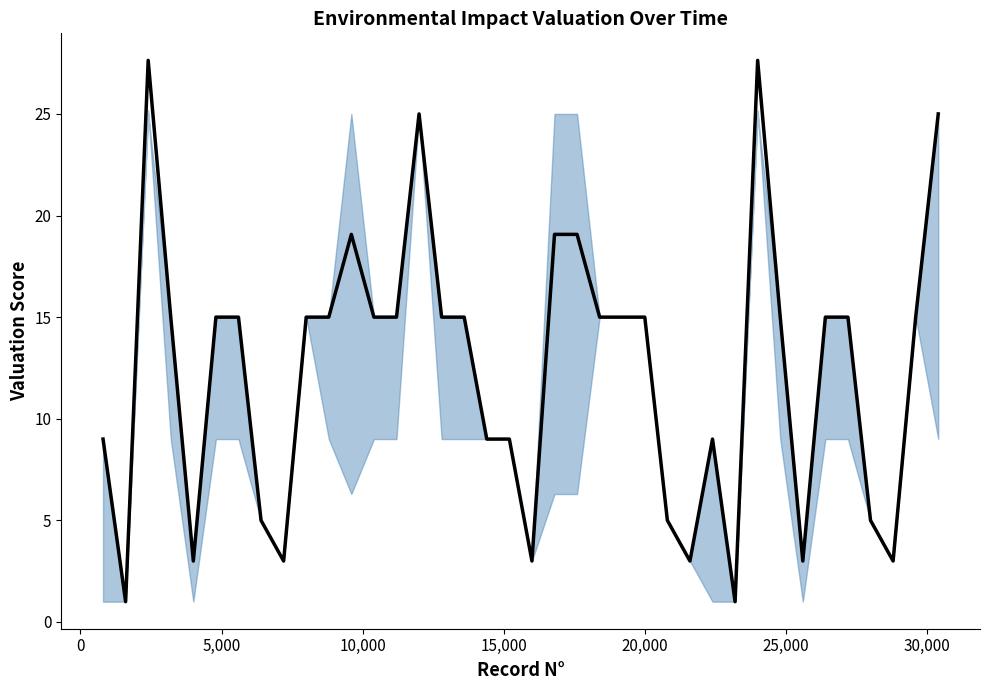

The value at 20,000 is 7.6. True or false?

False